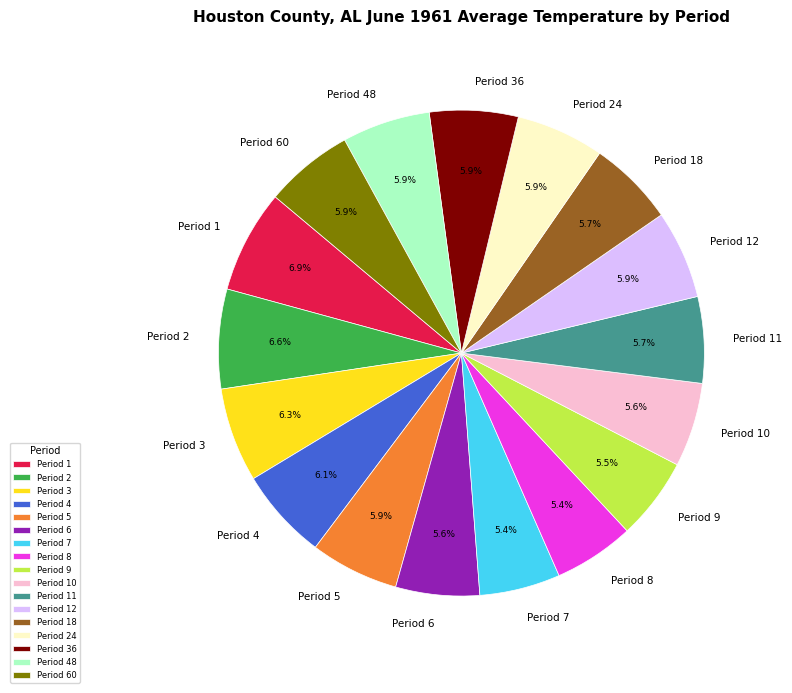

Is Period 5 the majority of the pie?

No